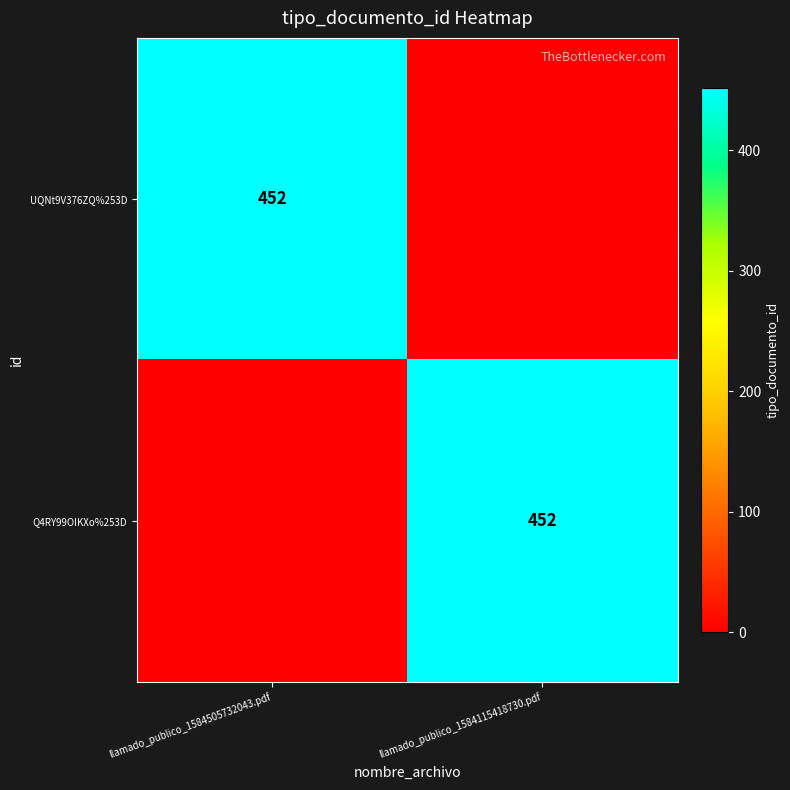

True or false: Q4RY99OIKXo%253D has a value of 124 at llamado_publico_1584115418730.pdf.

False